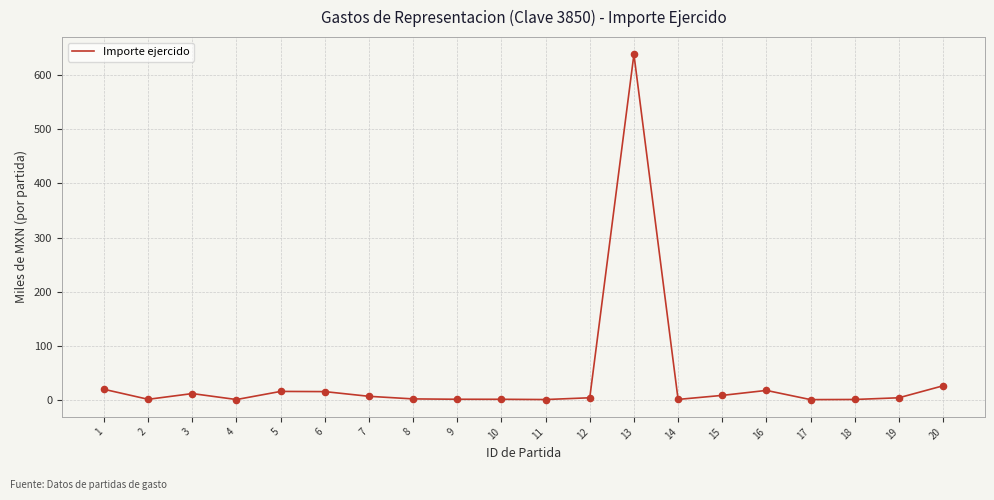

What is the greatest value displayed?

637.9